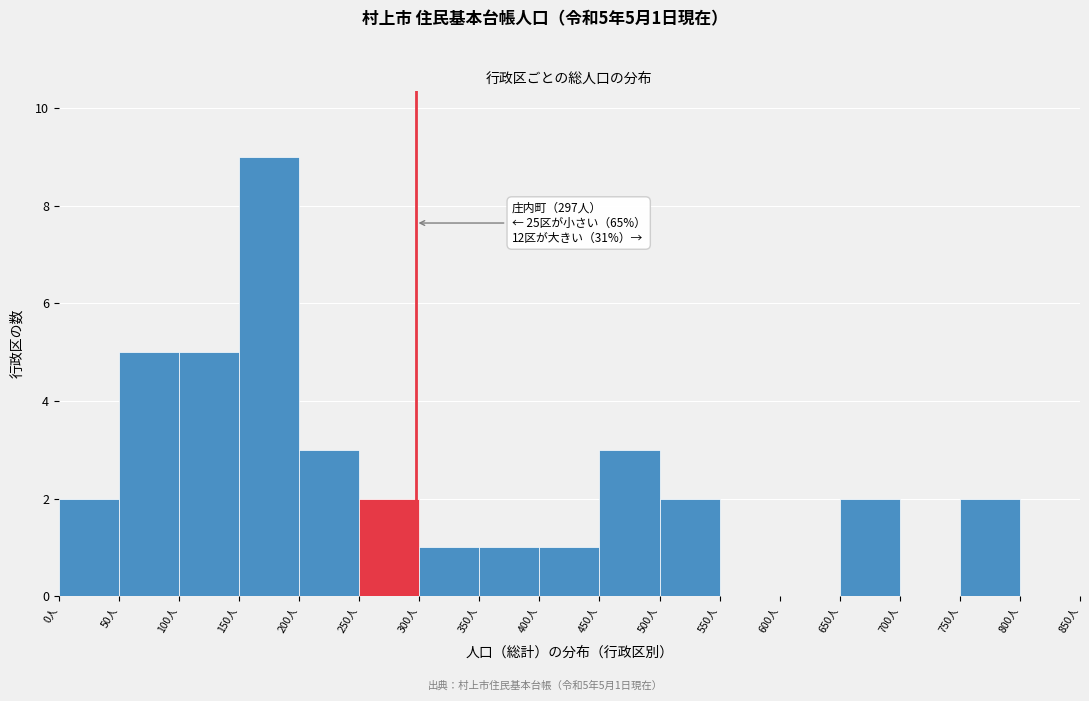

Over which range of the x-axis is the bar tallest?

150 to 200